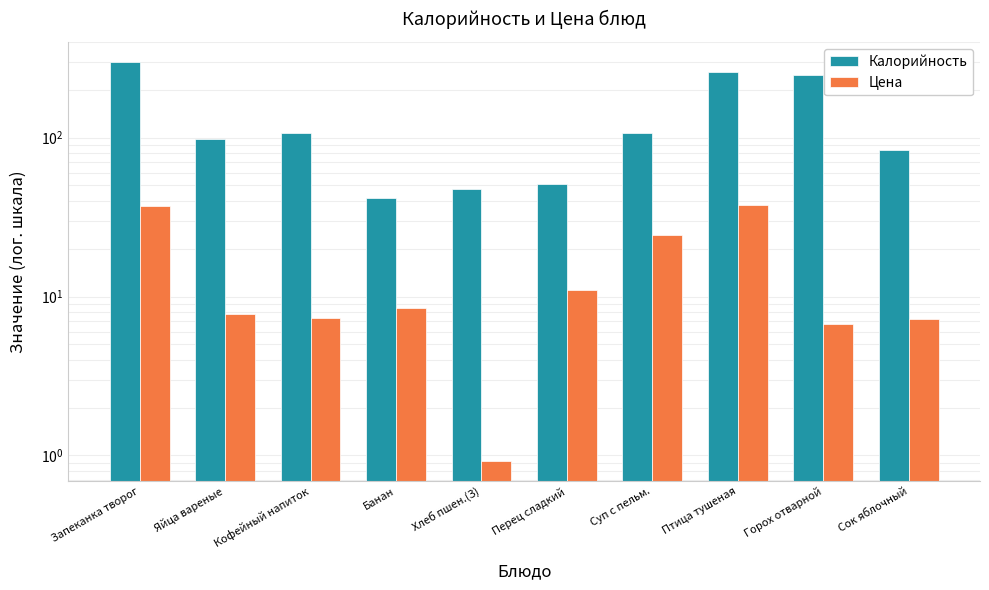

What is the sum of all Калорийность values?

1339.5